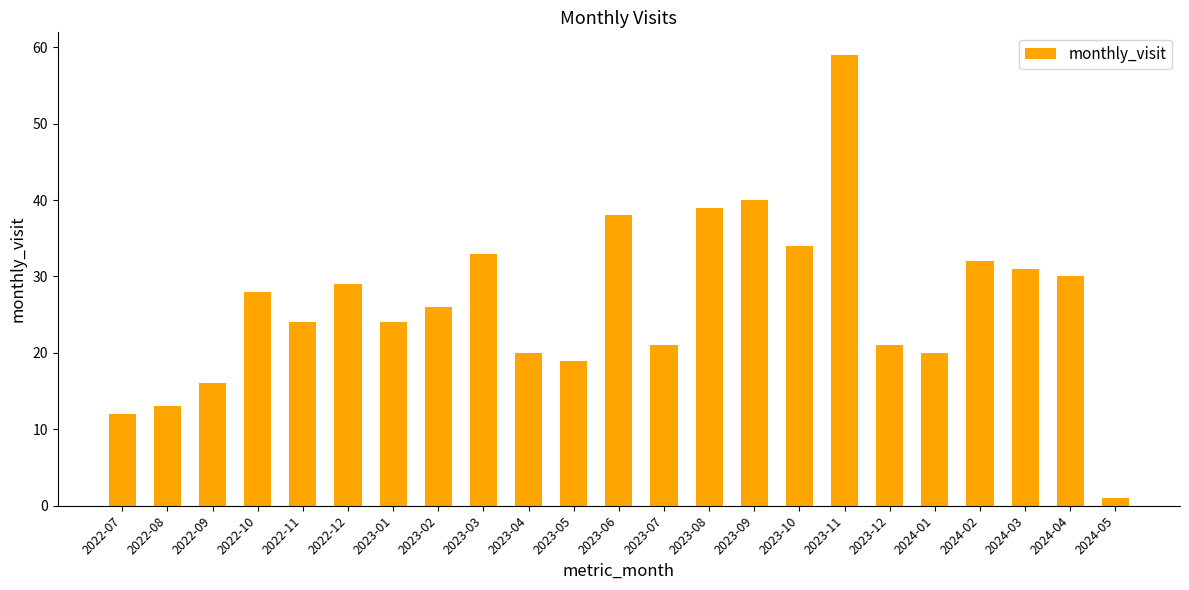

Reading left to right, list all the values displayed in this chart.

12	13	16	28	24	29	24	26	33	20	19	38	21	39	40	34	59	21	20	32	31	30	1